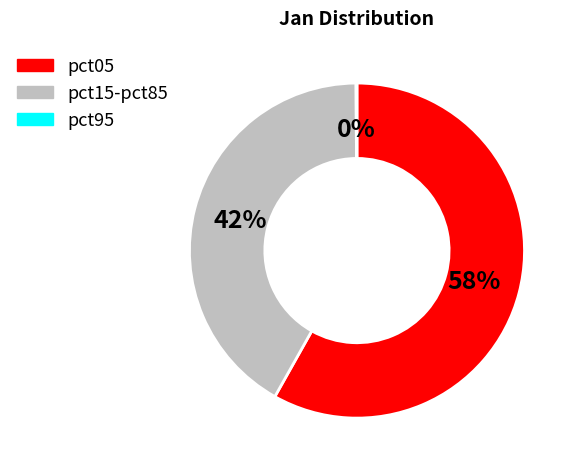

Which slice is the largest?

pct05